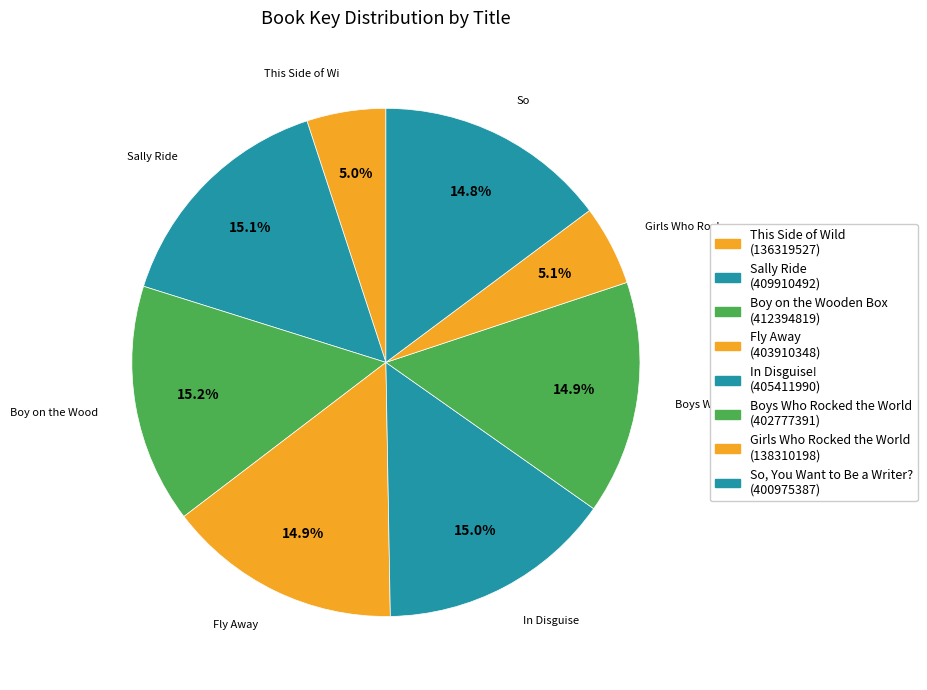

To the nearest percent, what portion does Boys Who Rocked the World represent?

15%